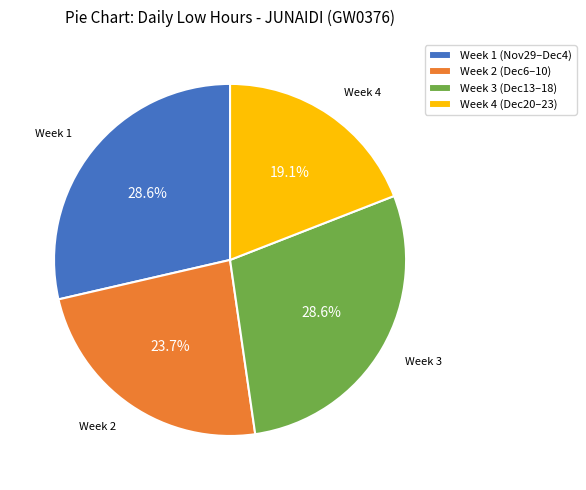

Is Week 2 (Dec6–10) the majority of the pie?

No